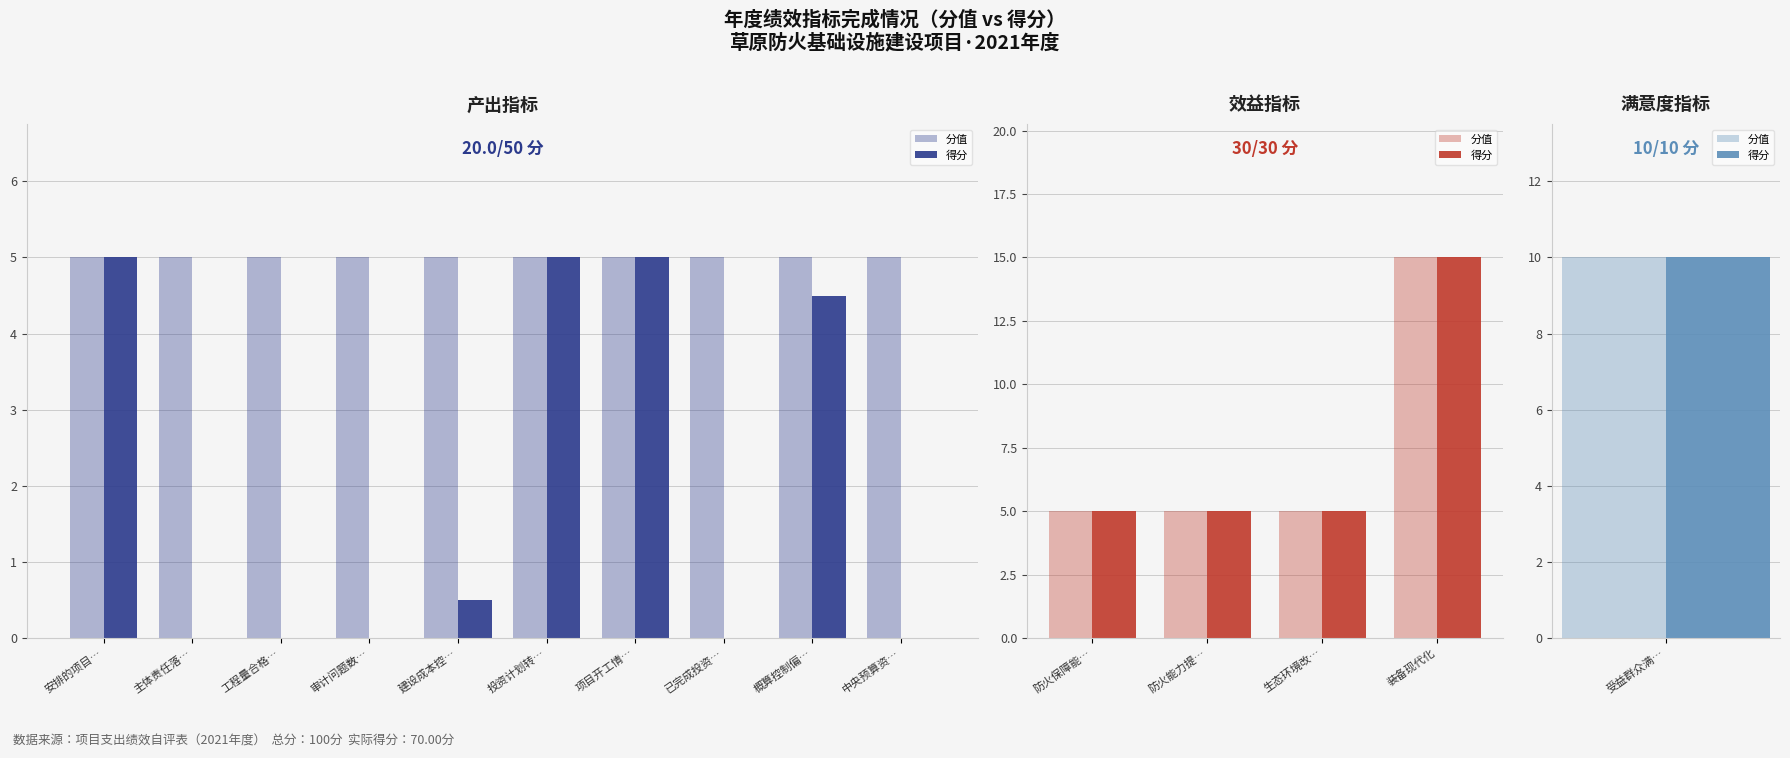

Which category has the lowest value in the 分值 series?

防火保障能…